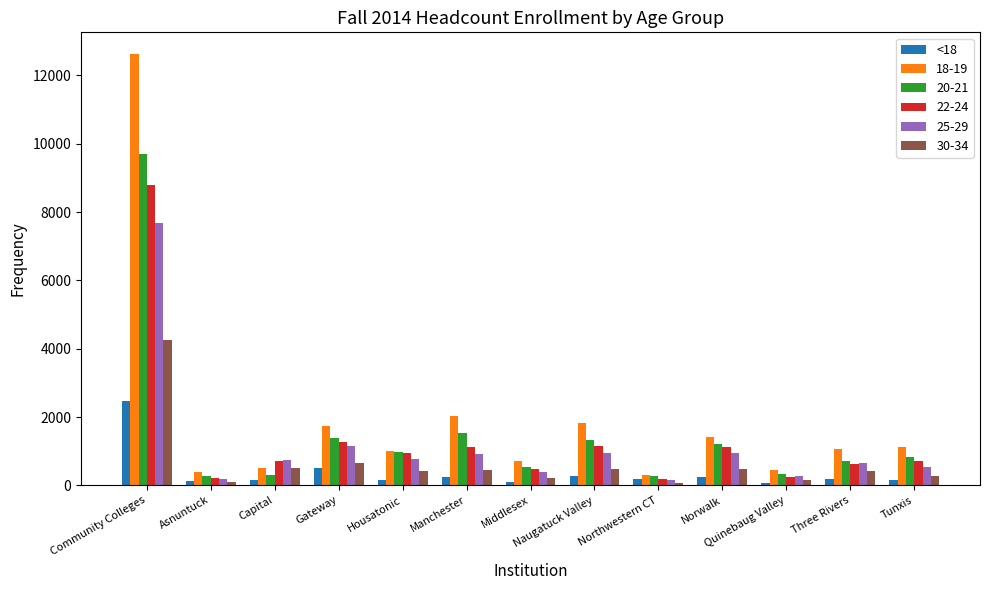

Which label corresponds to the largest value in the chart?

Community Colleges